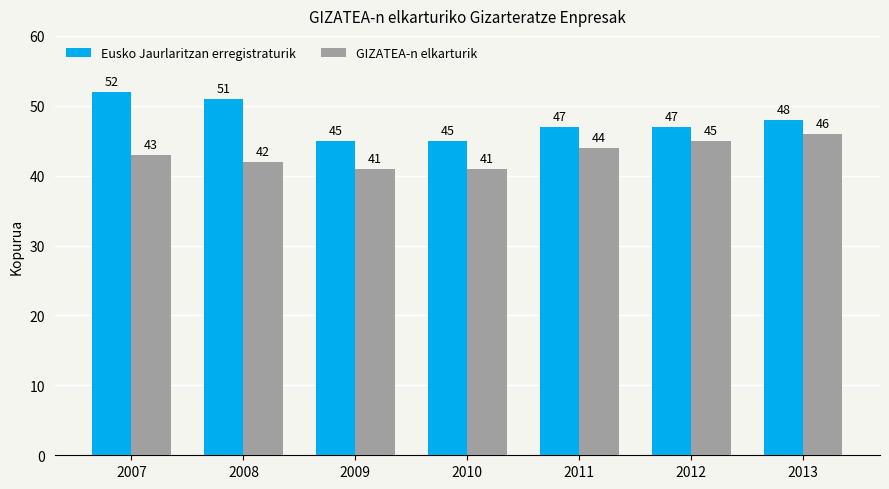

What is the difference between the highest and lowest values at 2008?

9